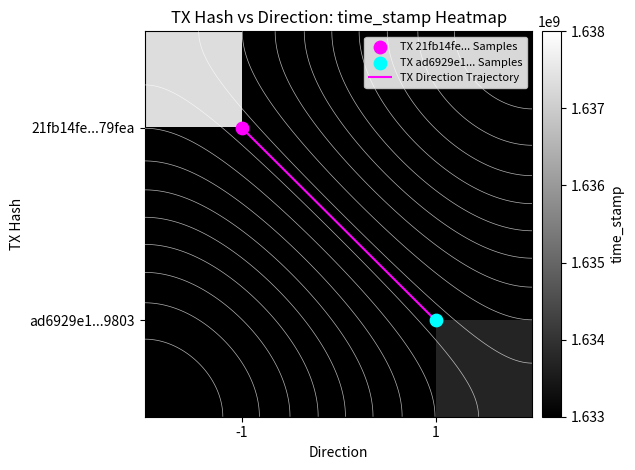

How many data points does each series have?

2